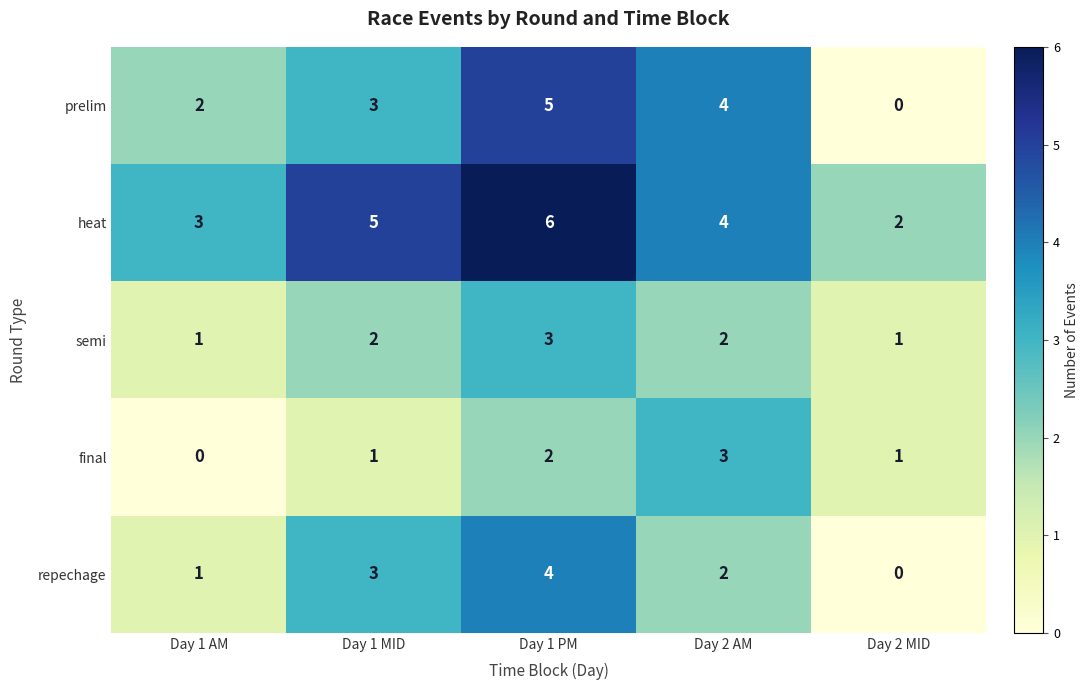

What is the spread (max minus min) of values at Day 1 AM?

3